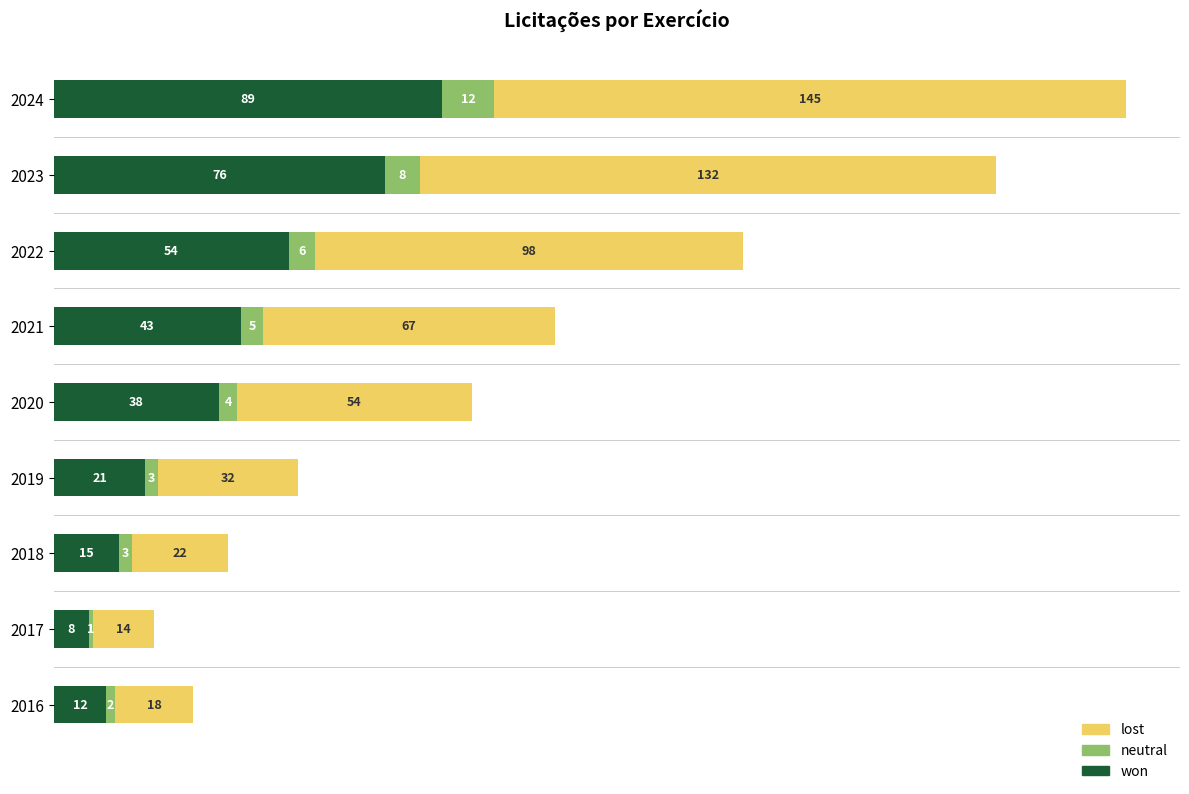

True or false: won has a value of 8 at 2017.

True